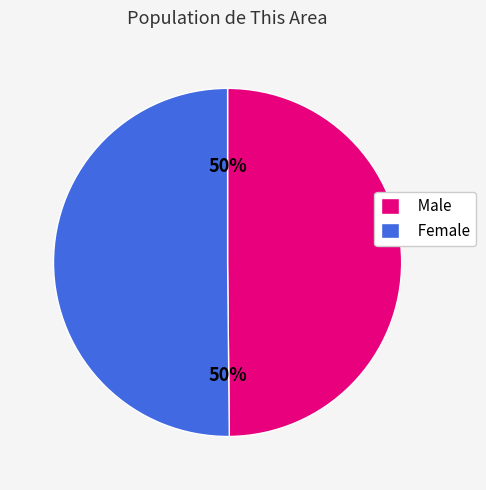

How many slices are in this pie chart?

2